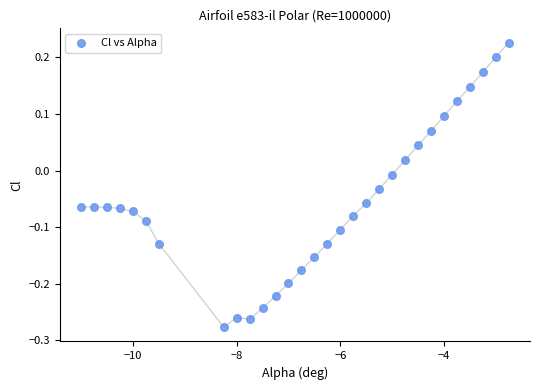

What is the range of Y values (max minus min)?

0.5